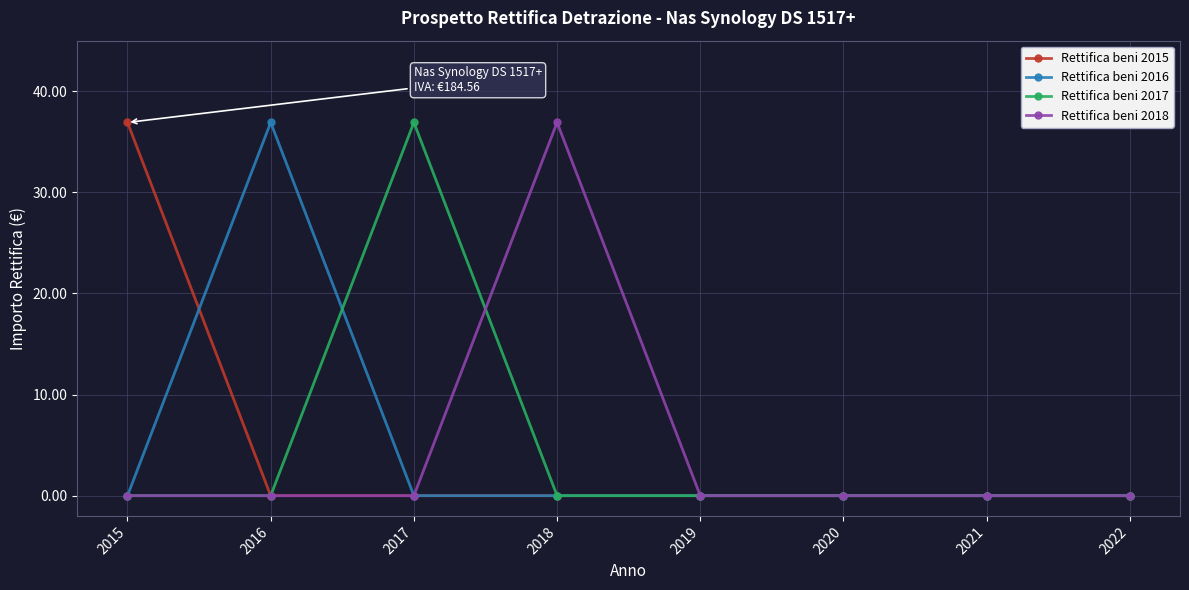

What are all the series names shown in the legend?

Rettifica beni 2015, Rettifica beni 2016, Rettifica beni 2017, Rettifica beni 2018